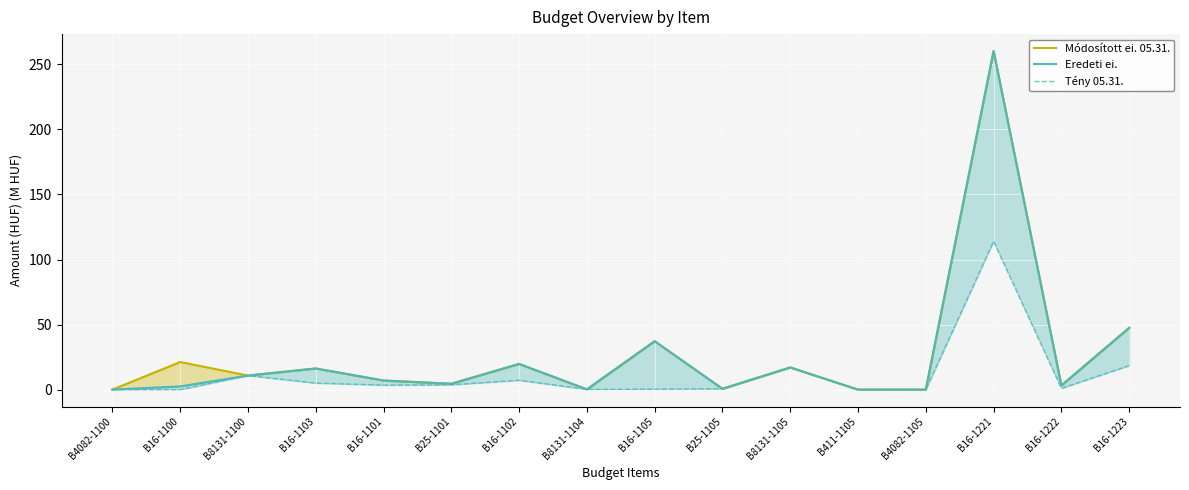

At which category is the sum across all series the highest?

B16-1221